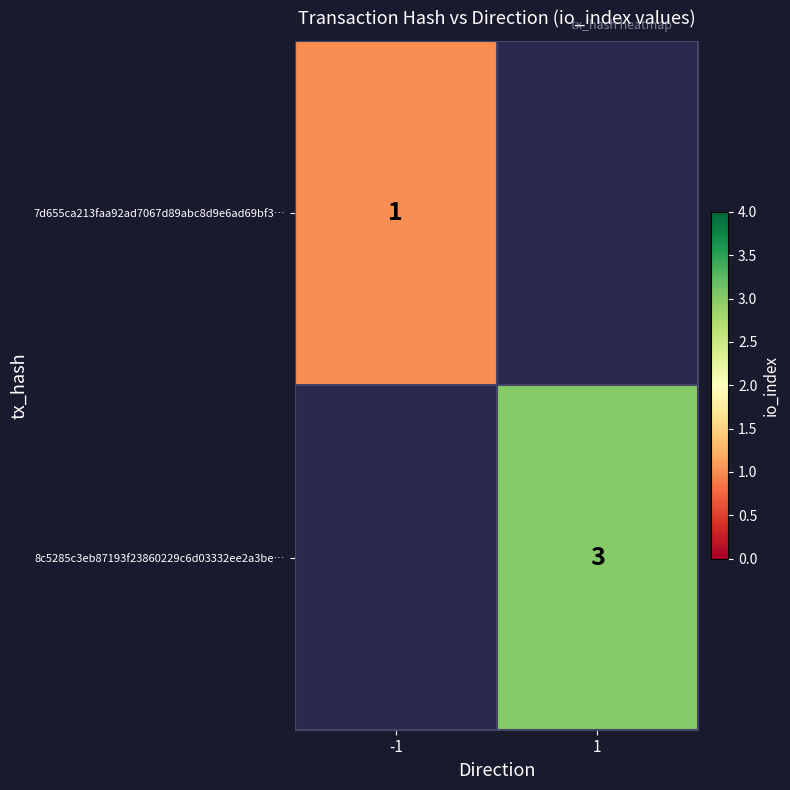

True or false: 8c5285c3eb87193f23860229c6d03332ee2a3be… has a value of 1 at 1.

False